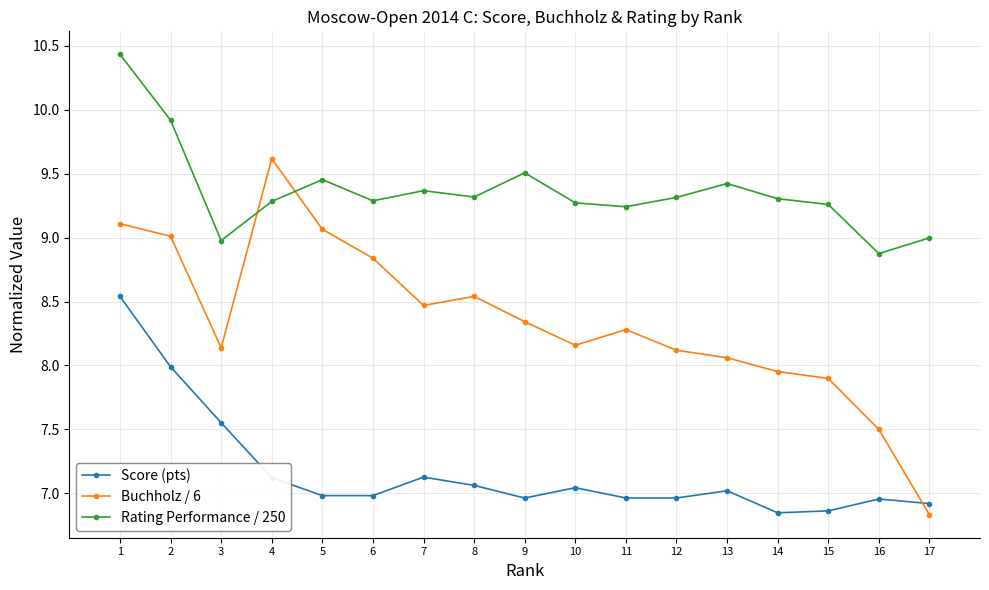

At which category does Score (pts) reach its first local peak?

7